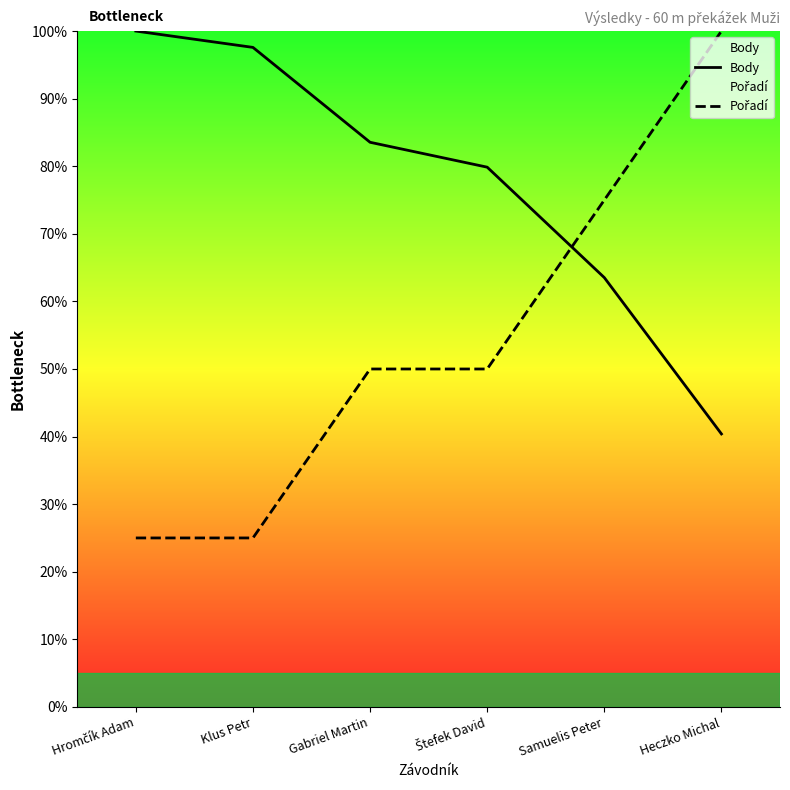

Which series has the largest range (max minus min)?

Pořadí